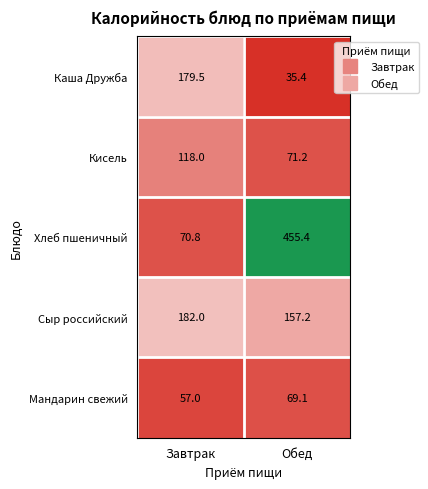

How many distinct data groups are displayed?

5